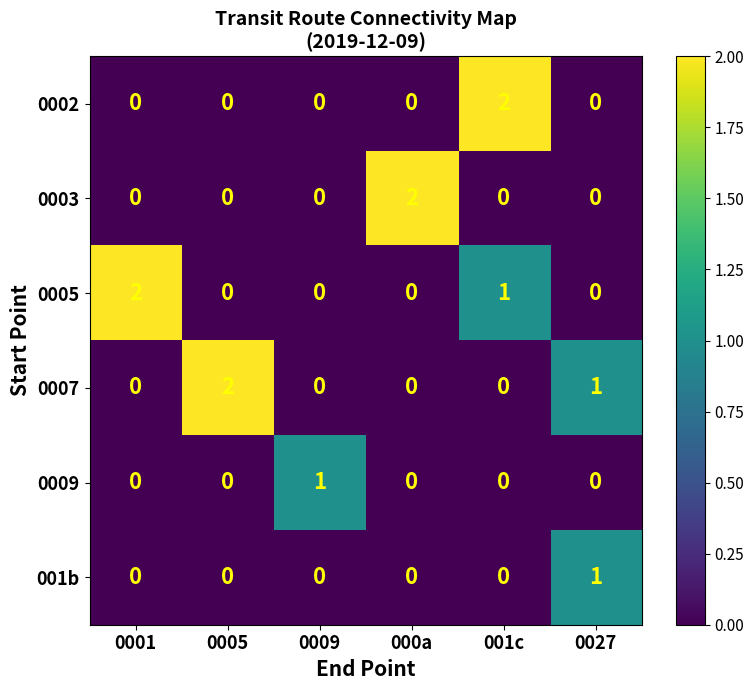

The value of 0009 at 0027 is 0. True or false?

True